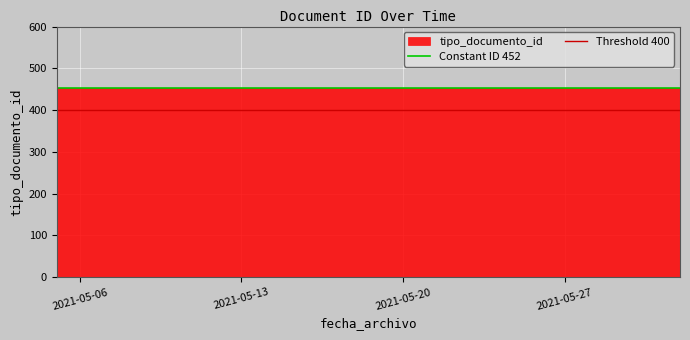

The Threshold 400 series shows 400 at 2021-05-06. True or false?

True